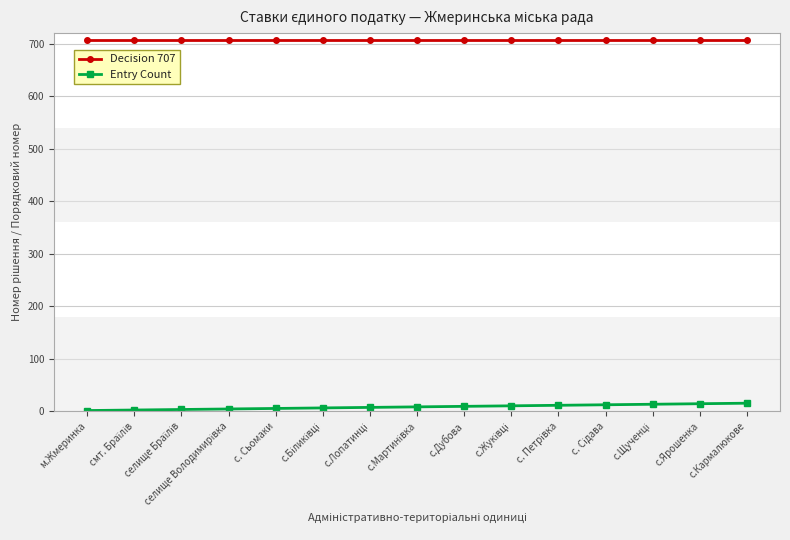

What are all the series names shown in the legend?

Decision 707, Entry Count